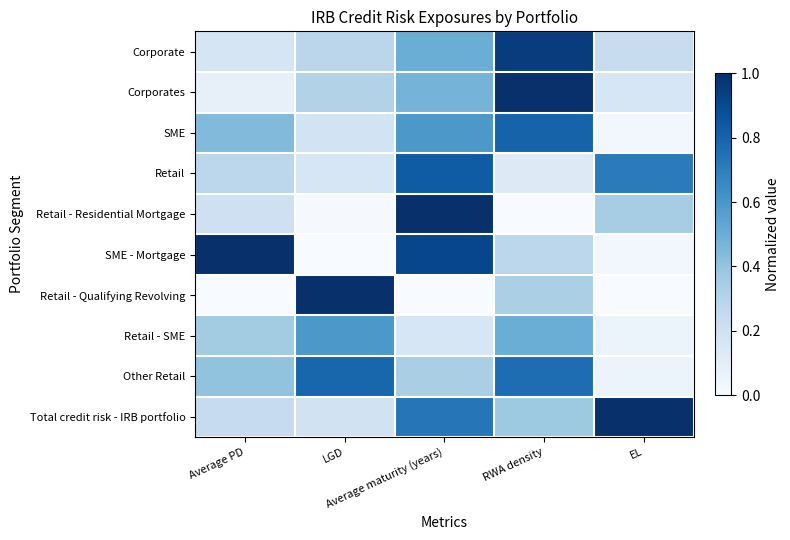

What is the total value across all series at LGD?

3.5